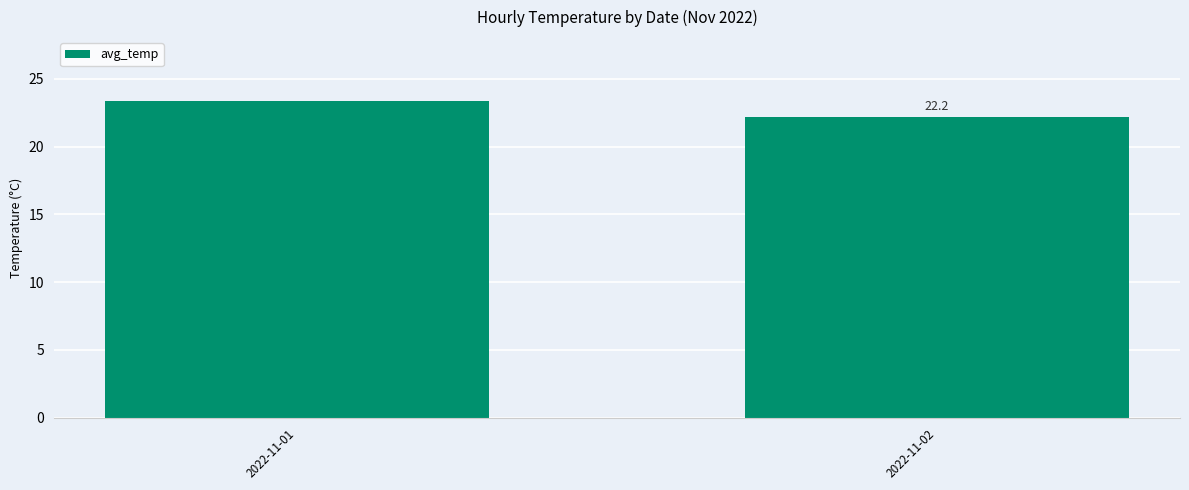

At which label is the value closest to 22?

2022-11-02